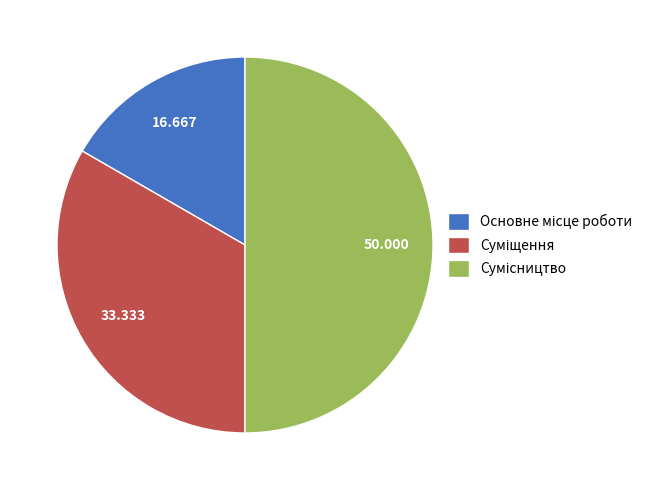

To the nearest percent, what is the difference between the Основне місце роботи and Сумісництво slice percentages?

33%